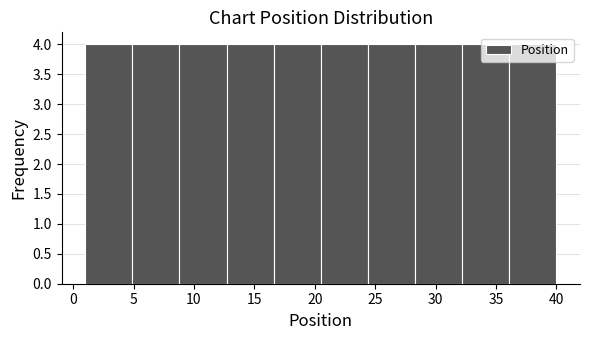

Reading left to right, list every bar in this chart as the range it spans on the x-axis followed by its height. Neither the bar edges nor the heights are printed on the chart, so give them approximately, as read against the axes.

1.0 to 4.9: 4
4.9 to 8.8: 4
8.8 to 12.7: 4
12.7 to 16.6: 4
16.6 to 20.5: 4
20.5 to 24.4: 4
24.4 to 28.3: 4
28.3 to 32.2: 4
32.2 to 36.1: 4
36.1 to 40.0: 4